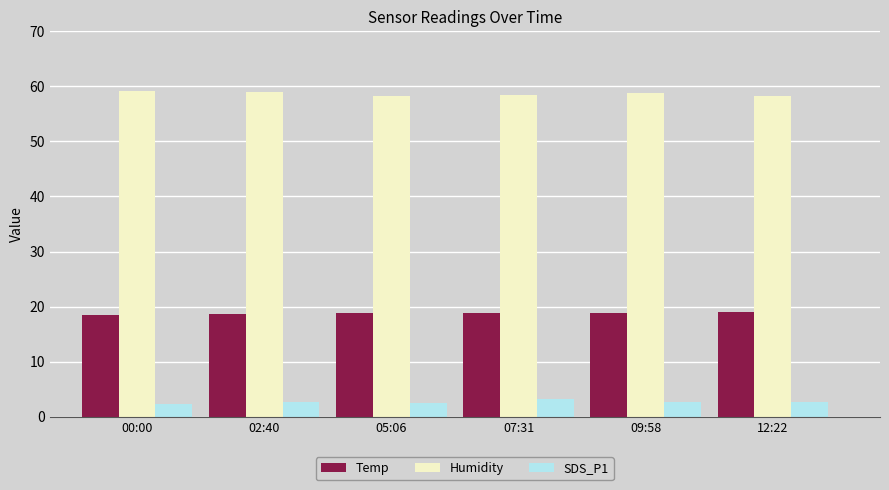

What is the lowest value of the Humidity series?

58.2